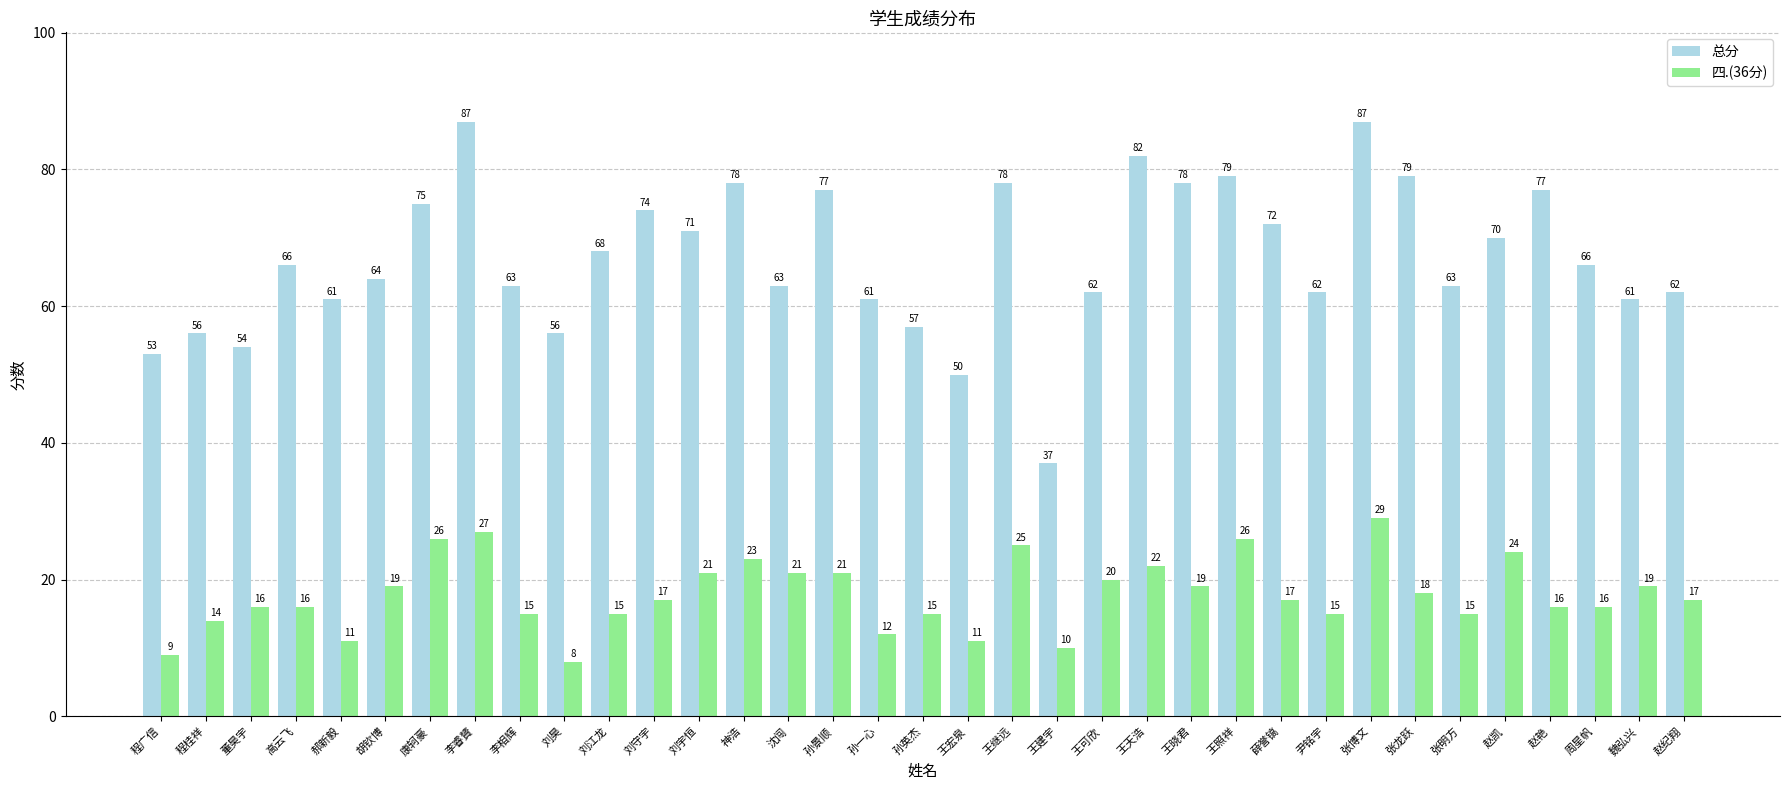

Reading right to left, list all the values displayed in this chart.

总分: 62	61	66	77	70	63	79	87	62	72	79	78	82	62	37	78	50	57	61	77	63	78	71	74	68	56	63	87	75	64	61	66	54	56	53
四.(36分): 17	19	16	16	24	15	18	29	15	17	26	19	22	20	10	25	11	15	12	21	21	23	21	17	15	8	15	27	26	19	11	16	16	14	9